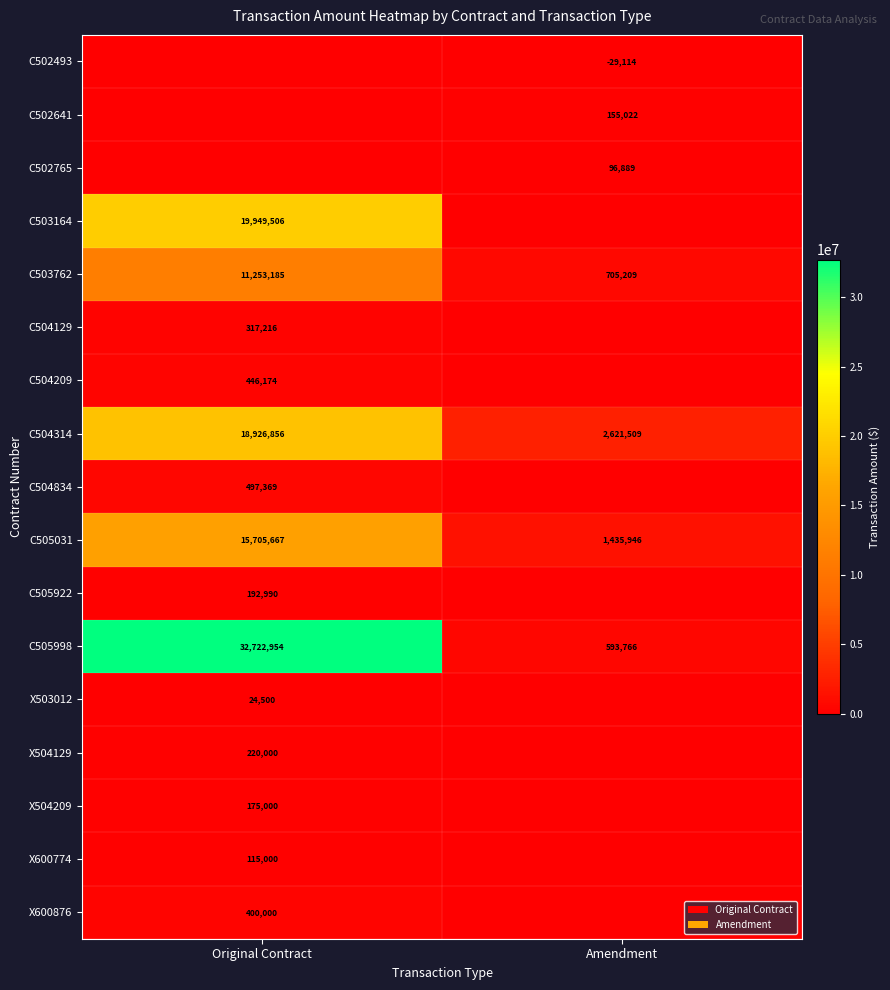

What is the difference between the maximum and minimum values in the C503762 series?

10547976